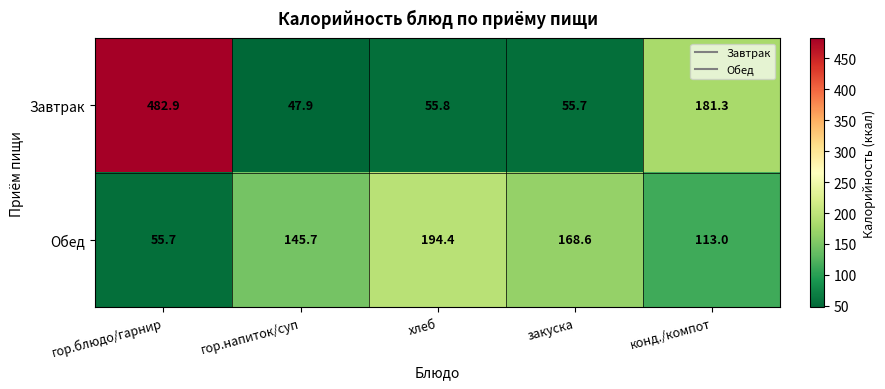

List the labels in order of Завтрак value, smallest first.

гор.напиток/суп, закуска, хлеб, конд./компот, гор.блюдо/гарнир